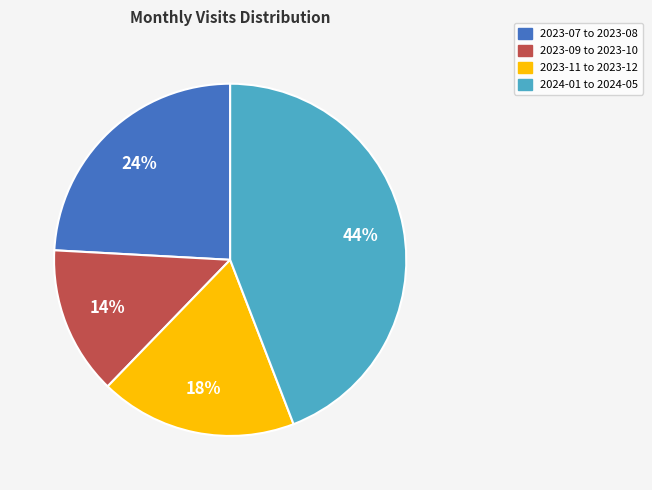

To the nearest percent, what is the average slice percentage?

25%